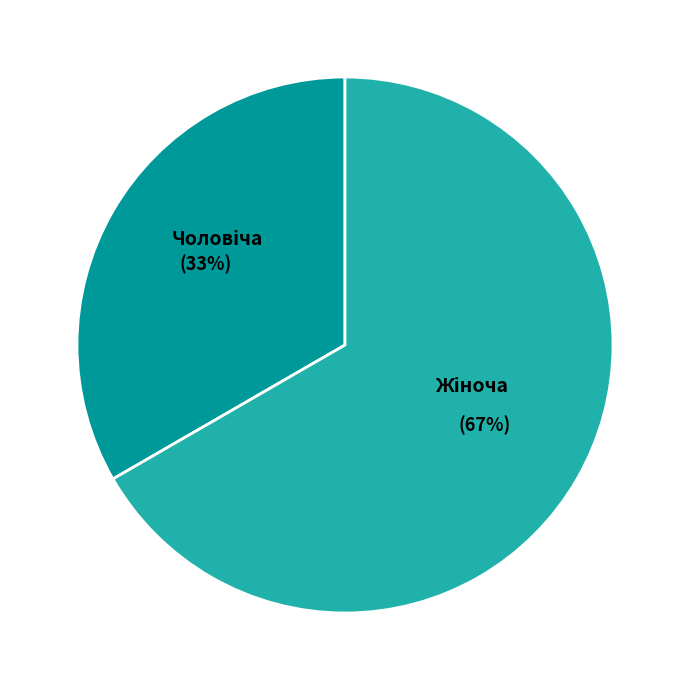

To the nearest percent, what is the average slice percentage?

50%